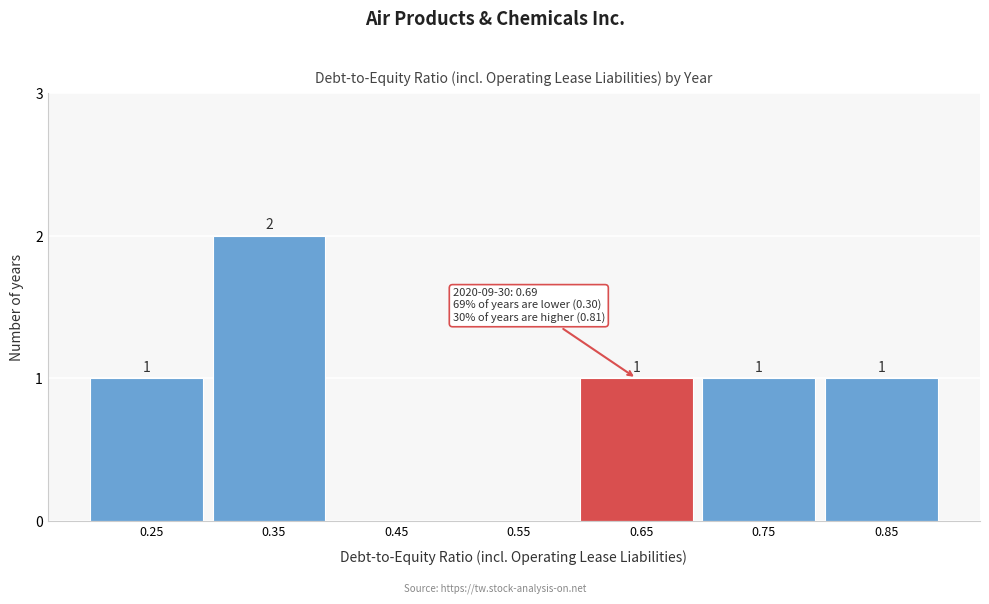

Reading left to right, list all the values displayed in this chart.

0.25=1	0.35=2	0.45=0	0.55=0	0.65=1	0.75=1	0.85=1